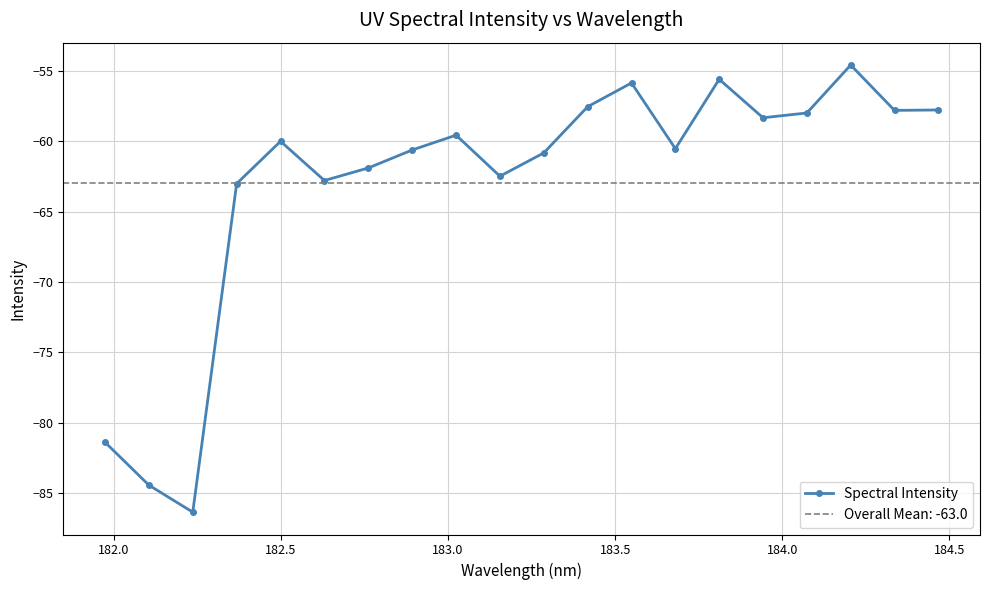

Does the chart have visible grid lines?

Yes